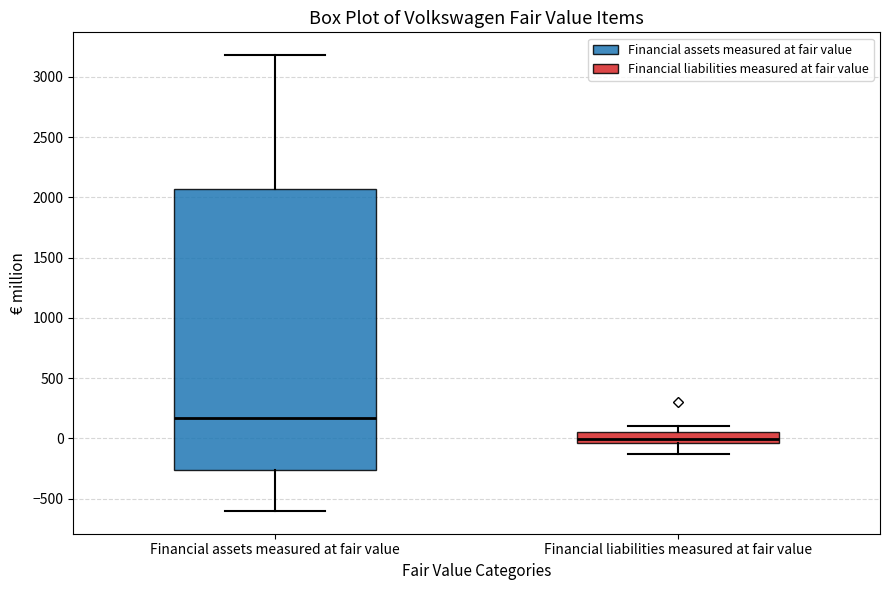

Comparing the boxes themselves (not the whiskers), which one is the tallest?

Financial assets measured at fair value